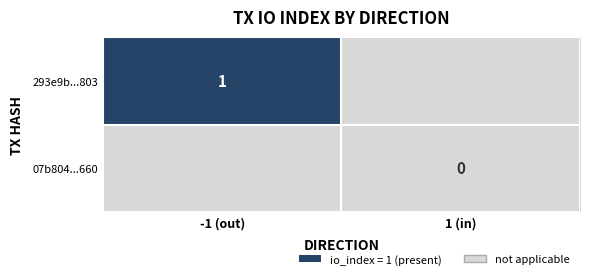

The value of 293e9b647471875107d6efd6249d5e5b4ab0803 at io_index is 2. True or false?

False